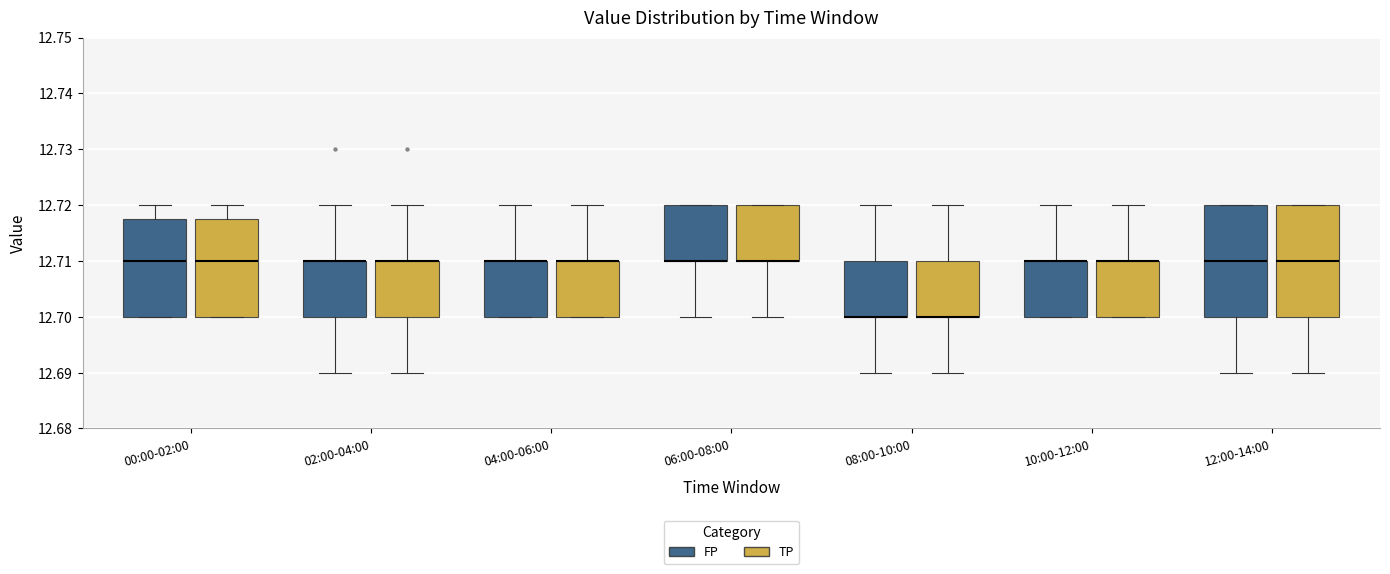

Where is the upper edge of the box for 02:00-04:00 (FP) on the y-axis? The values are not printed on the chart, so give them approximately, as read against the axis.

12.710